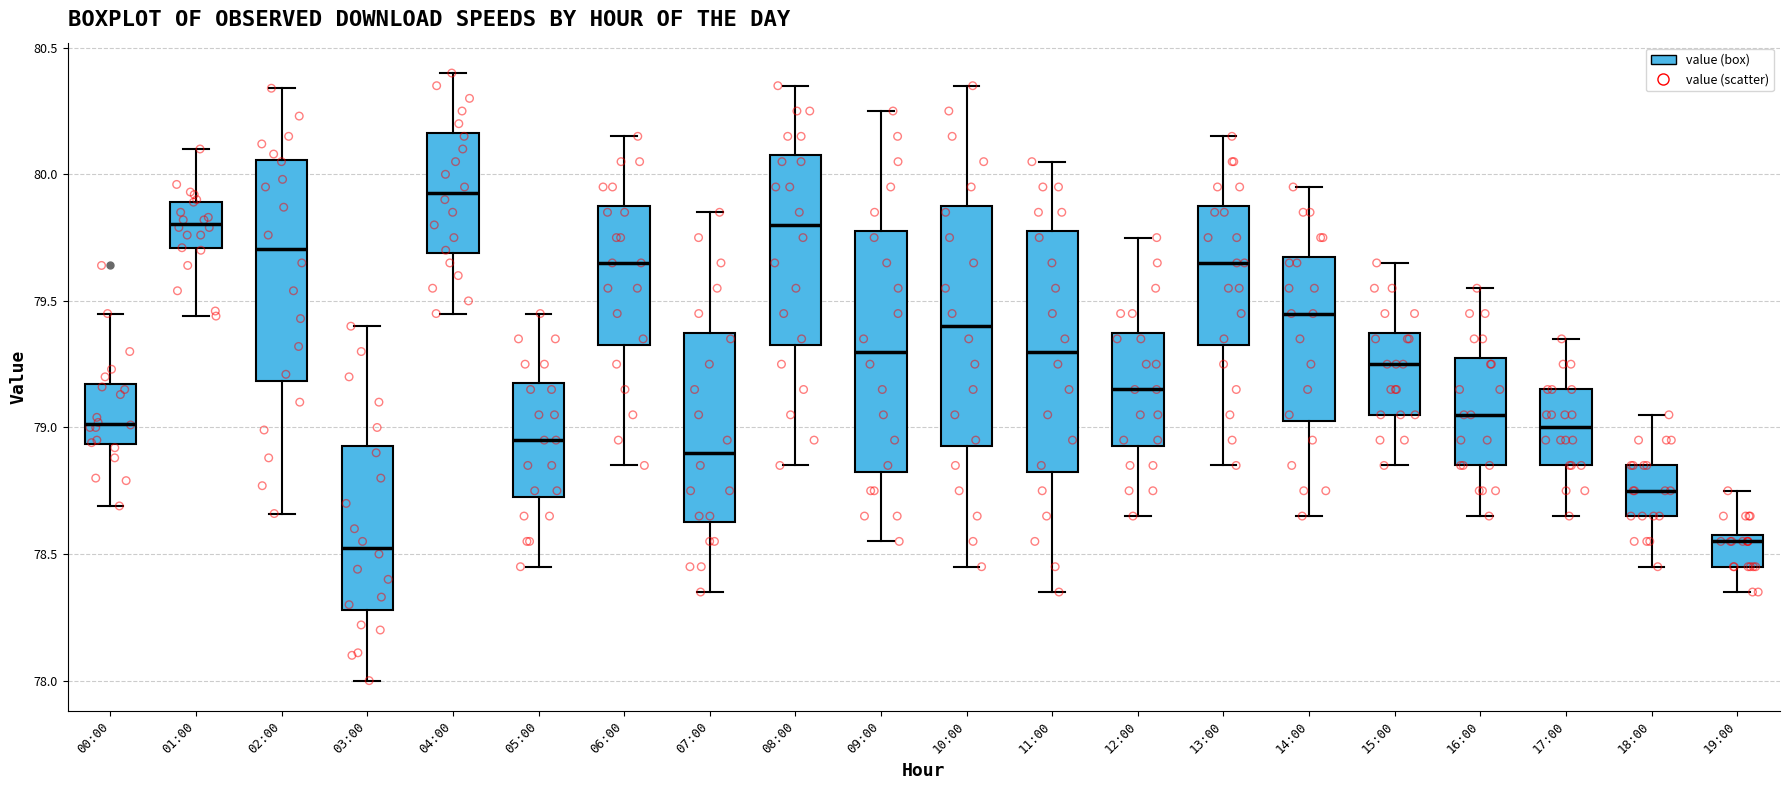

Where does the median line of the box for 01:00 sit on the y-axis? The values are not printed on the chart, so give them approximately, as read against the axis.

79.80